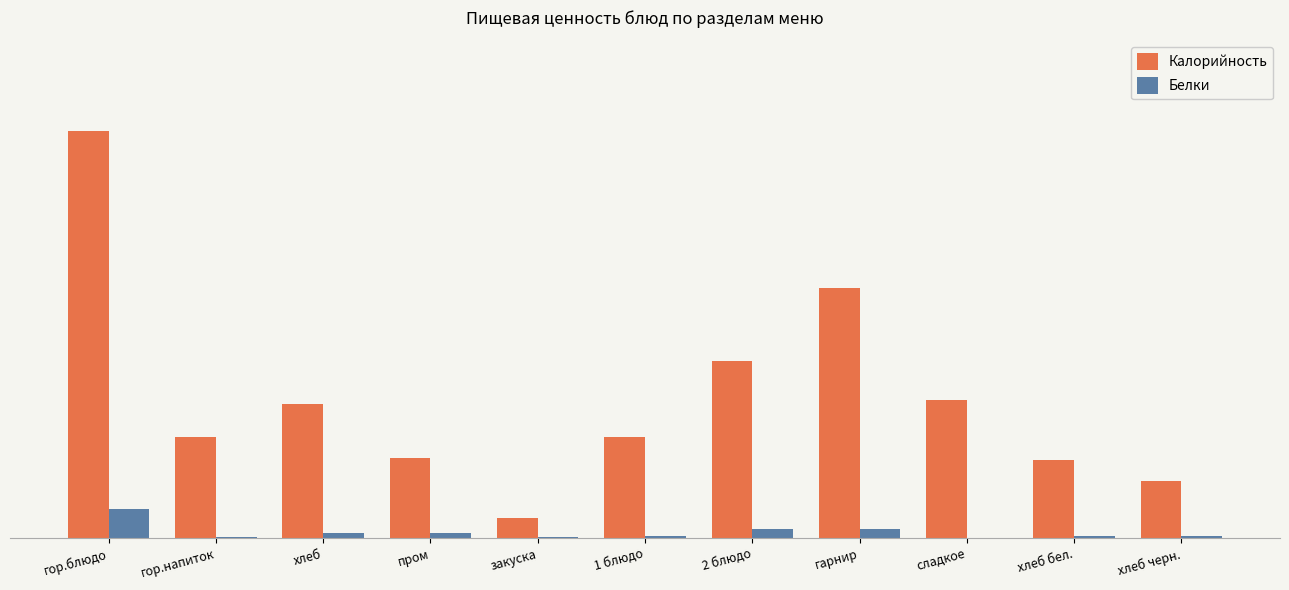

Reading left to right, extract all data points from this chart.

Калорийность: гор.блюдо=368.1	гор.напиток=91.0	хлеб=121.6	пром=72.6	закуска=18.0	1 блюдо=91.9	2 блюдо=159.8	гарнир=226.1	сладкое=124.5	хлеб бел.=70.3	хлеб черн.=51.2
Белки: гор.блюдо=26.2	гор.напиток=1.4	хлеб=4.3	пром=4.2	закуска=0.7	1 блюдо=2.2	2 блюдо=8.2	гарнир=8.4	сладкое=0.4	хлеб бел.=2.3	хлеб черн.=2.0